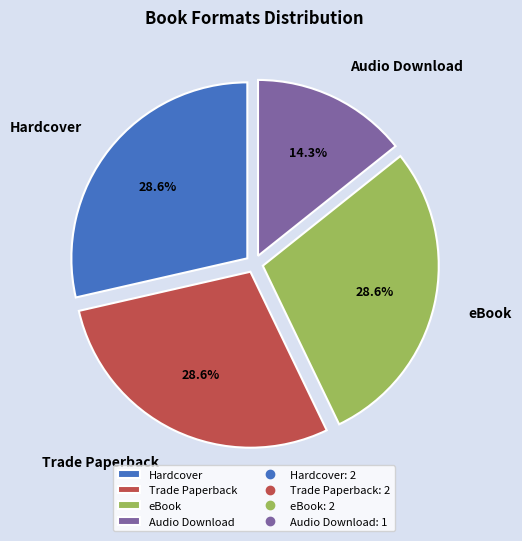

Is there any slice that represents more than half of the pie?

No